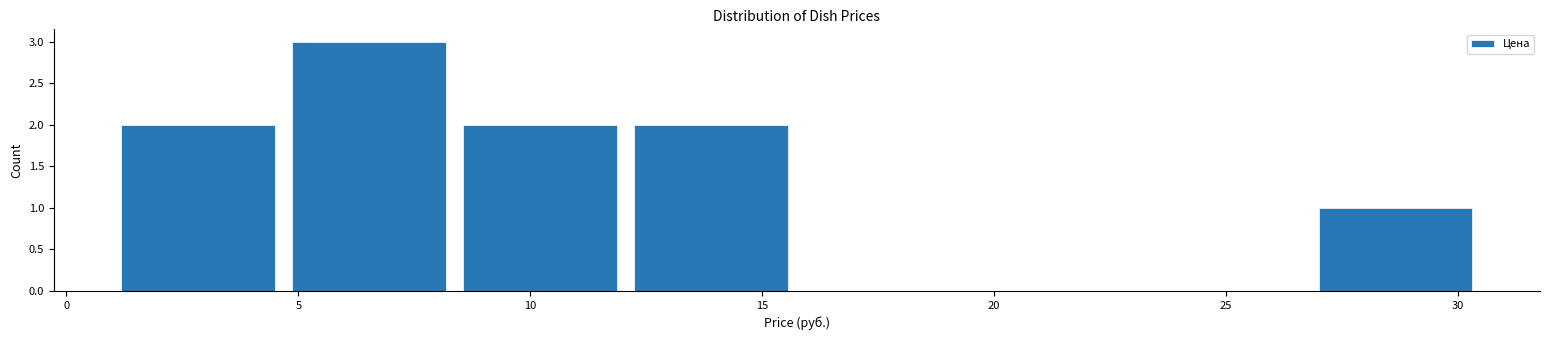

Reading left to right, transcribe this chart: for each bar, give the range it covers on the x-axis and its height. Neither the bar edges nor the heights are printed on the chart, so give them approximately, as read against the axes.

1.0 to 4.5: 2
4.5 to 8.5: 3
8.5 to 12.0: 2
12.0 to 16.0: 2
16.0 to 19.5: 0
19.5 to 23.0: 0
23.0 to 27.0: 0
27.0 to 30.5: 1